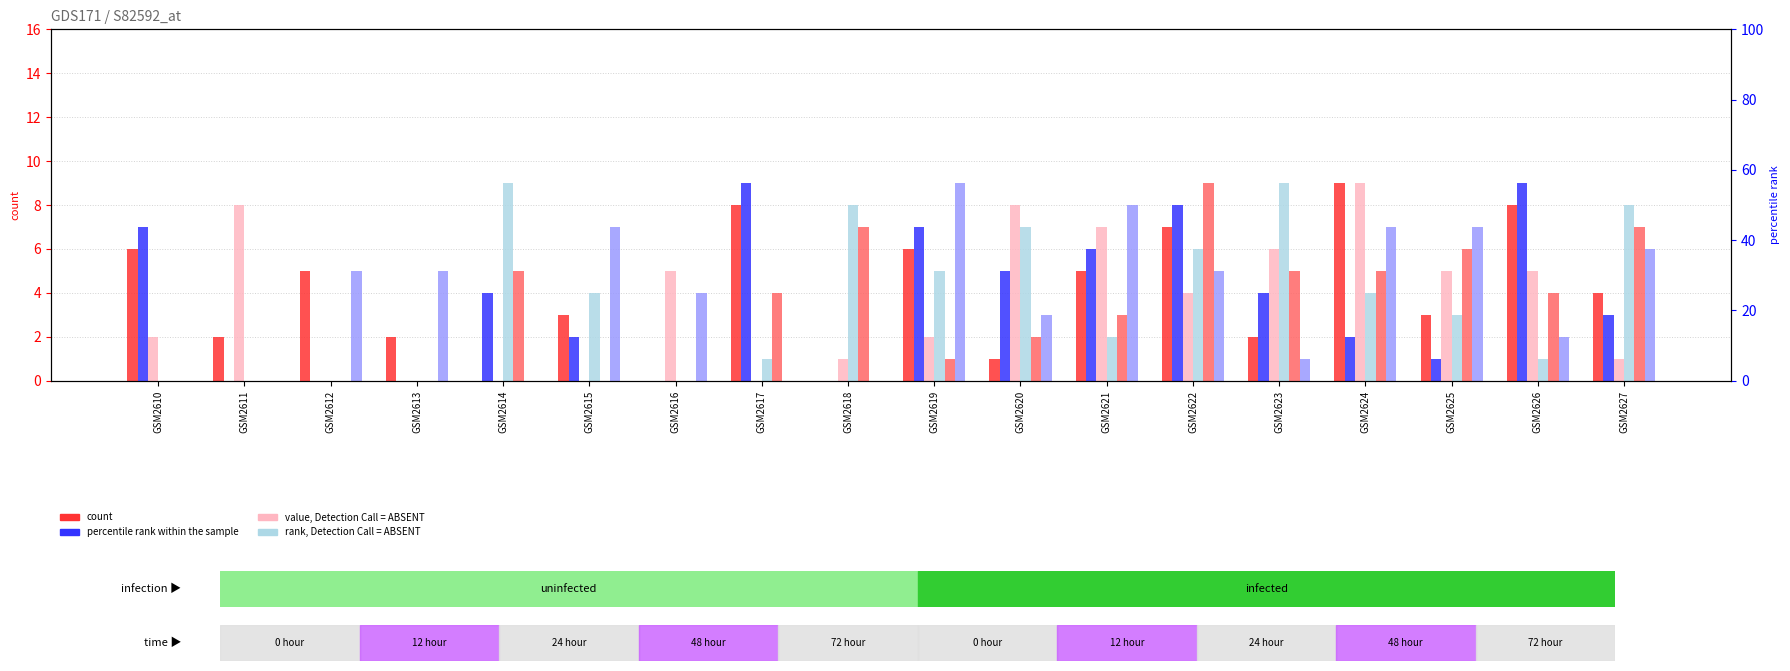

How many groups of bars are there?

18